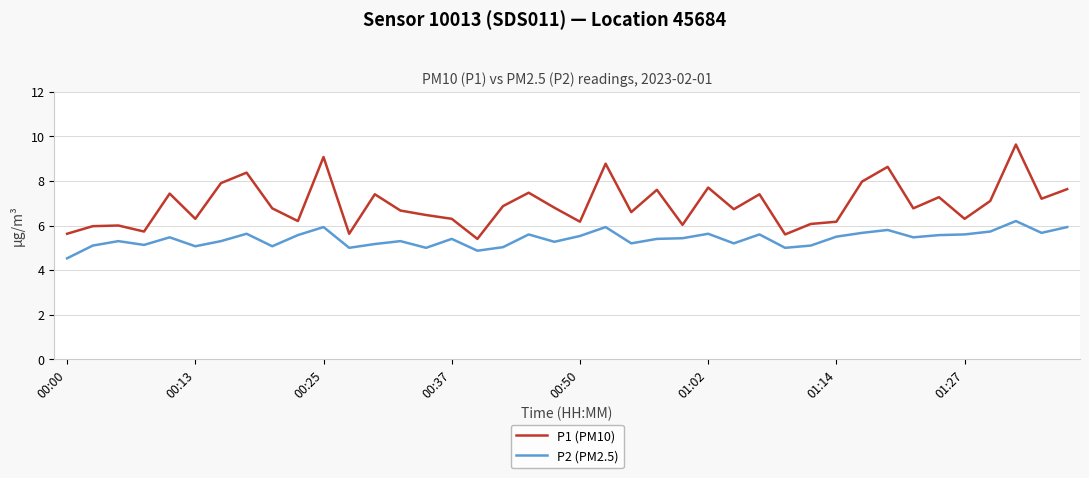

What is the greatest value displayed?

9.6